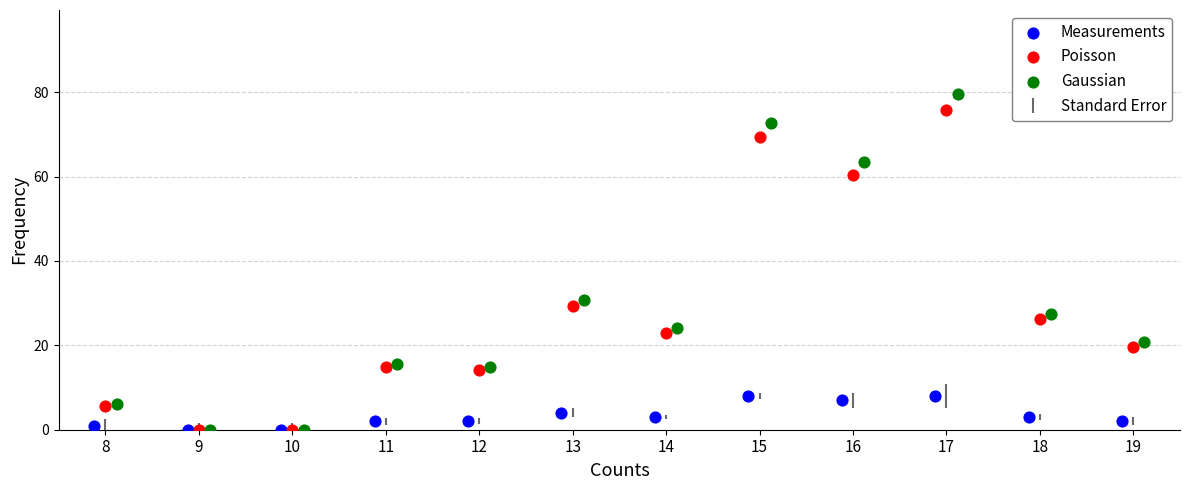

Which series has the widest spread of Y values?

Gaussian